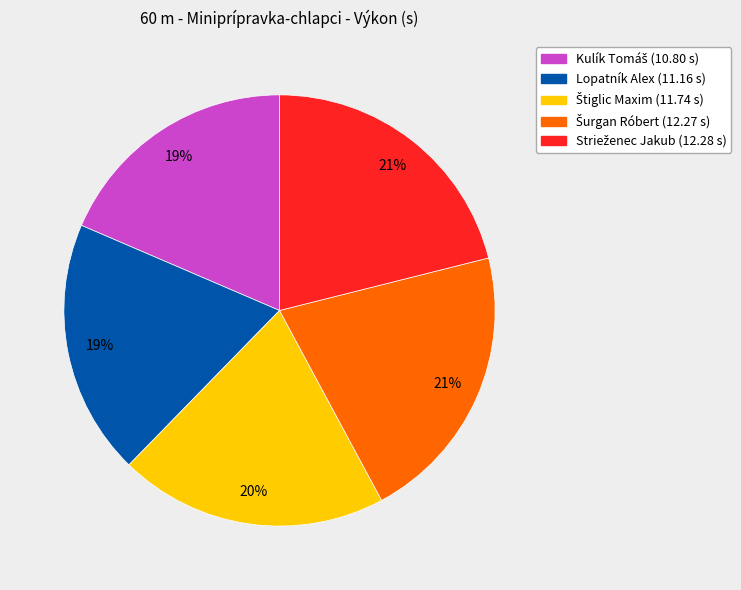

True or false: Lopatník Alex accounts for 11% of the total.

False